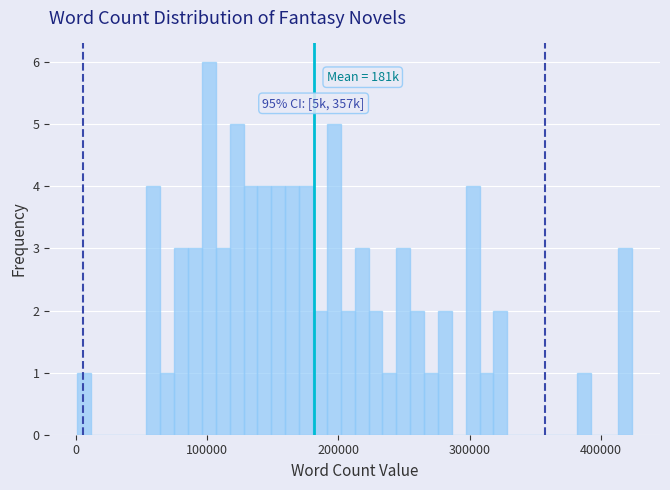

Around what value on the x-axis is the tallest bar? Give the approximate position of its centre, as read against the axis.

100000